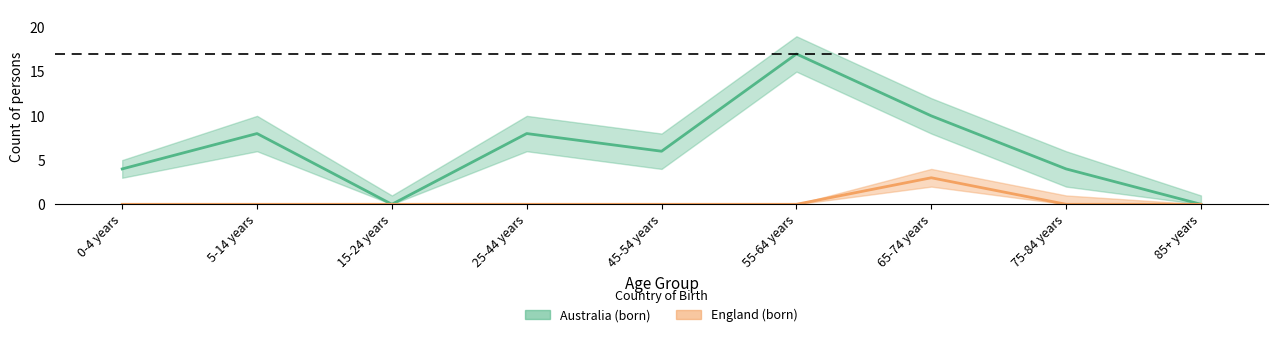

What position from the right is 55-64 years?

4